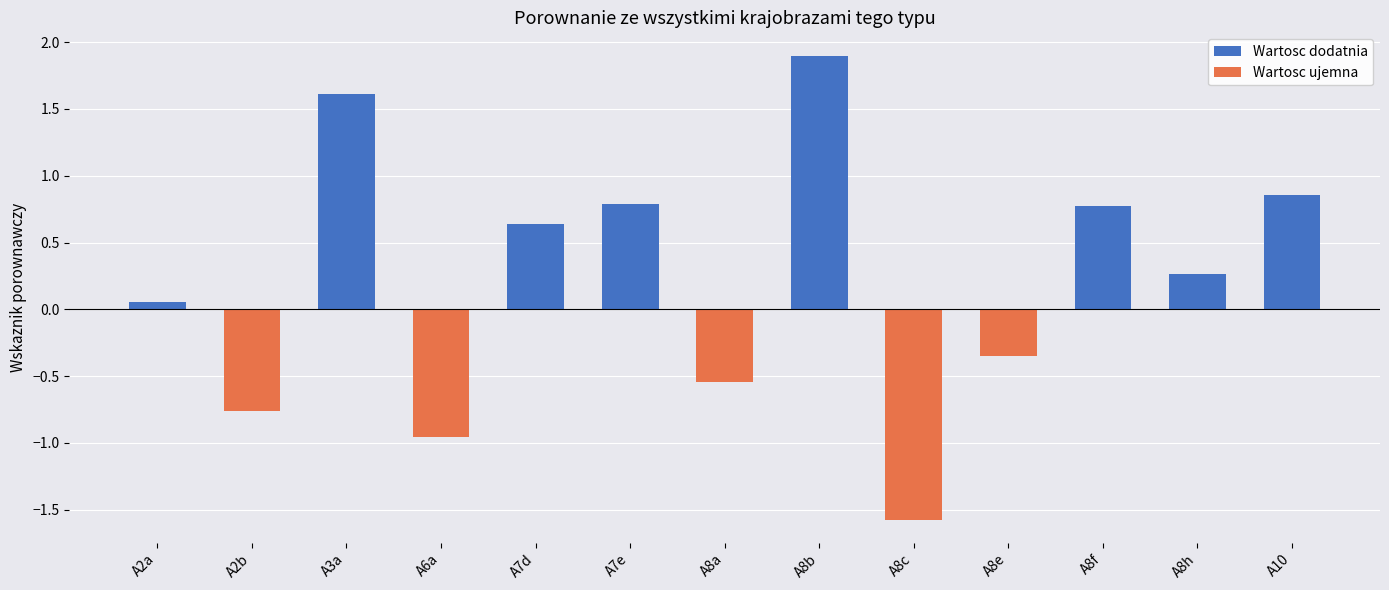

Which has a higher value, A3a or A6a?

A3a